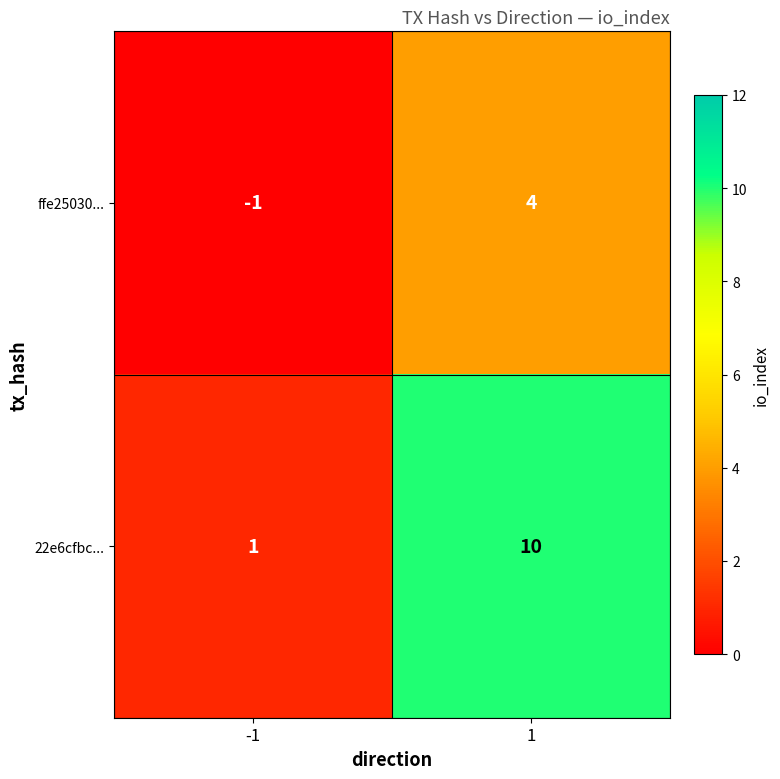

What value does the ffe25030... series have at 1?

4